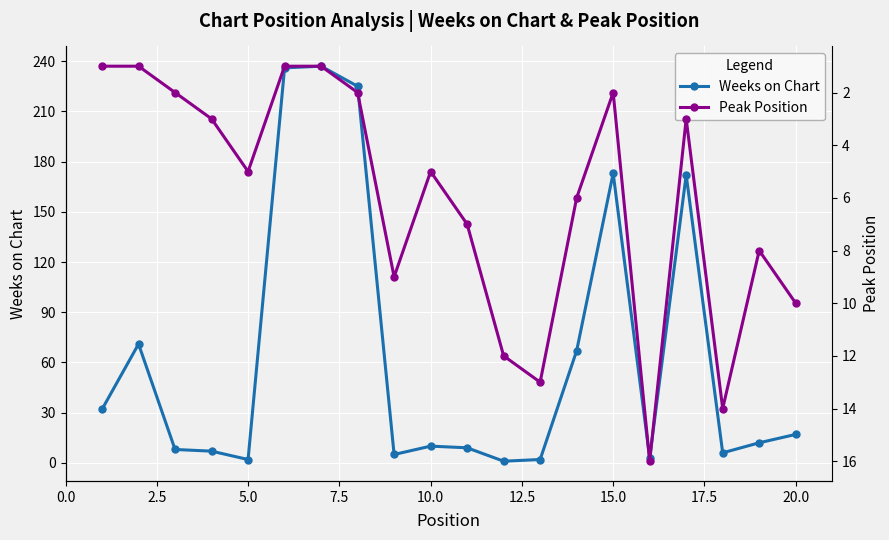

True or false: Weeks on Chart has more than 0 points higher than both neighbors.

True